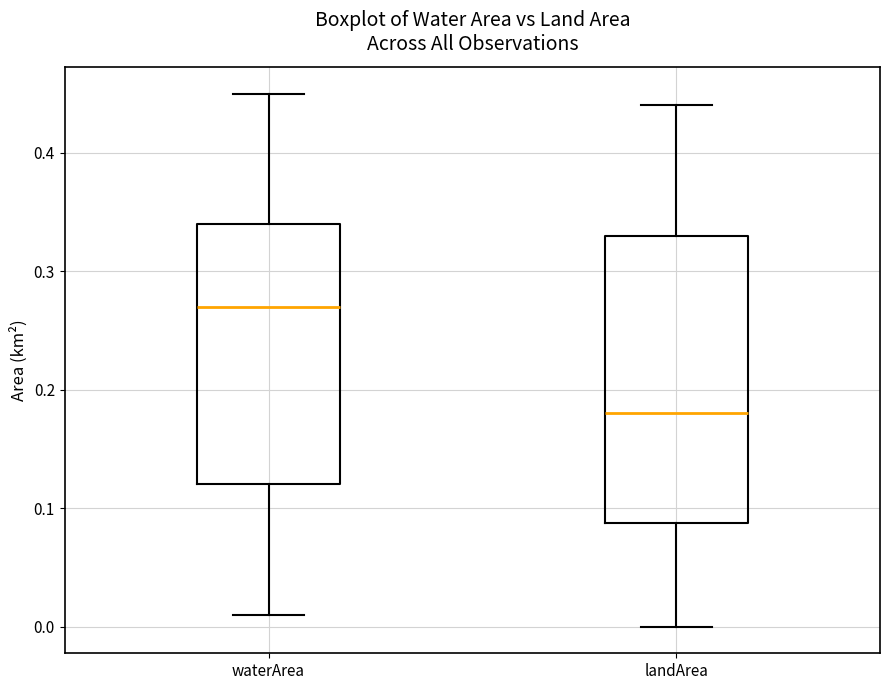

Reading left to right, read every box against the y-axis: the position of its median line, the range the box covers, and the ends of its whiskers. The values are not printed on the chart, so give them approximately, as read against the axis.

waterArea: median 0.27, box 0.12 to 0.34, whiskers 0.01 to 0.45
landArea: median 0.18, box 0.09 to 0.33, whiskers 0.00 to 0.44